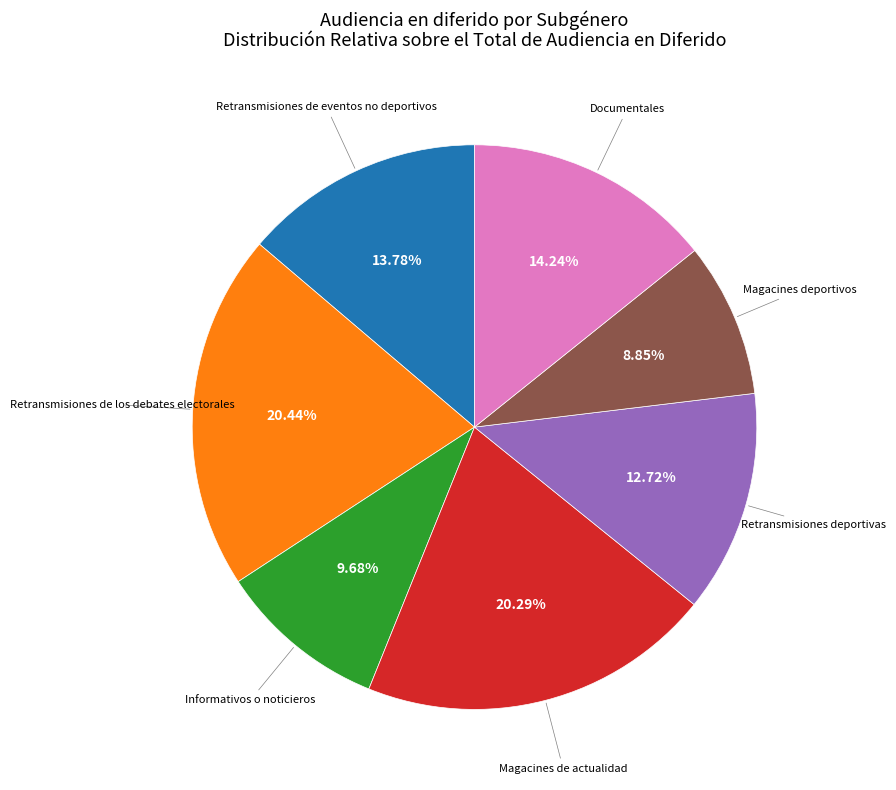

Is there a majority slice in this chart?

No